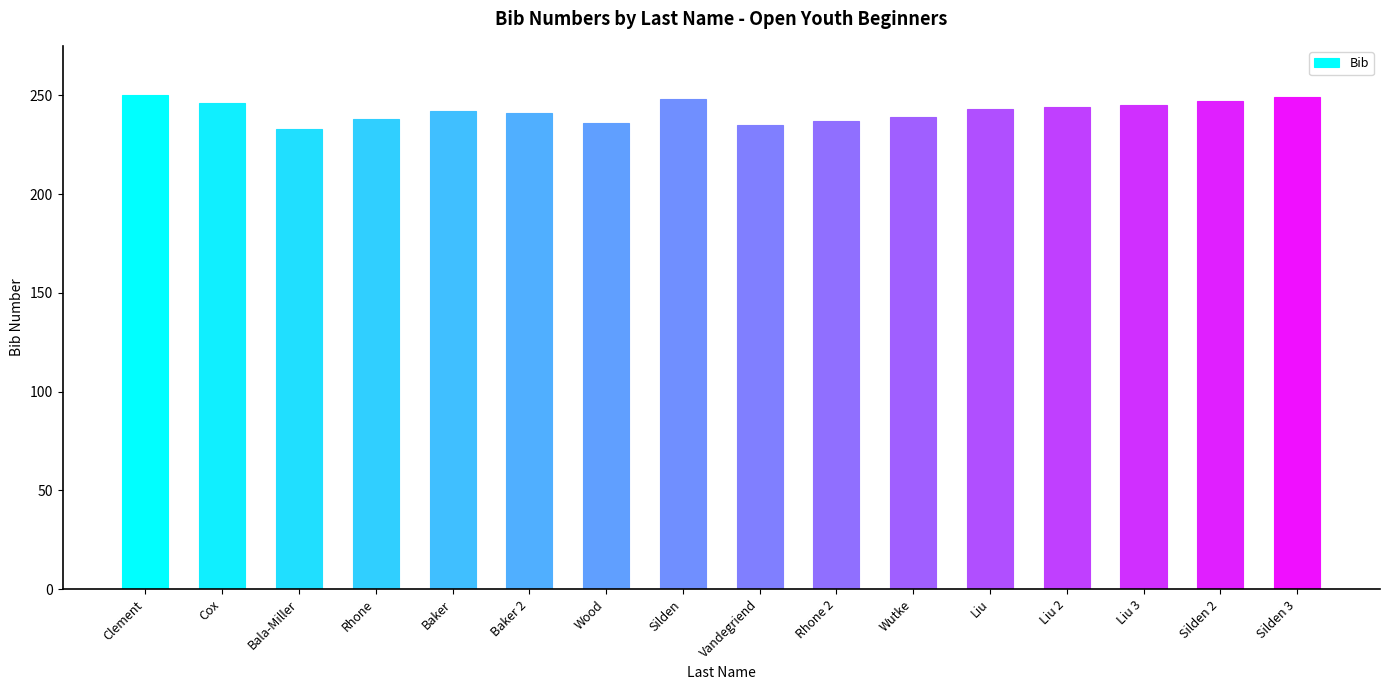

What is the sum of the values at Silden and Baker?

489